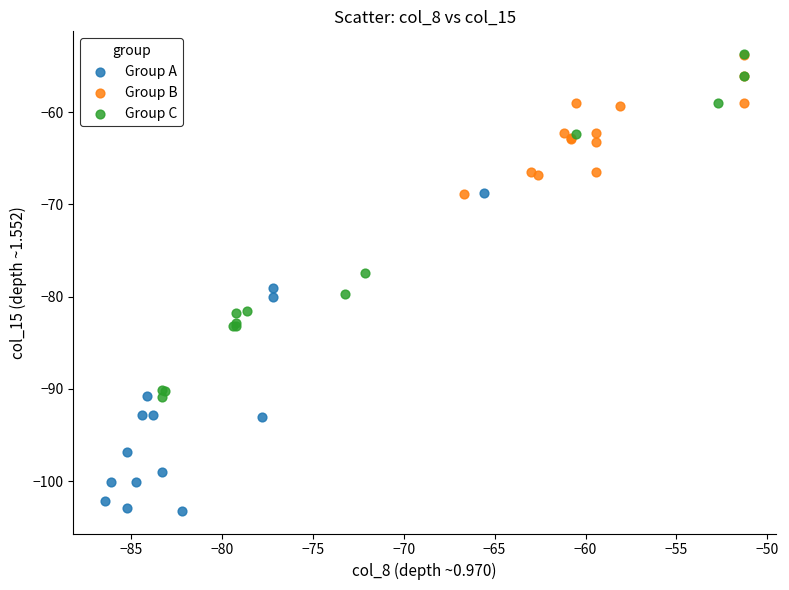

Which series contains the lowest Y value?

Group A